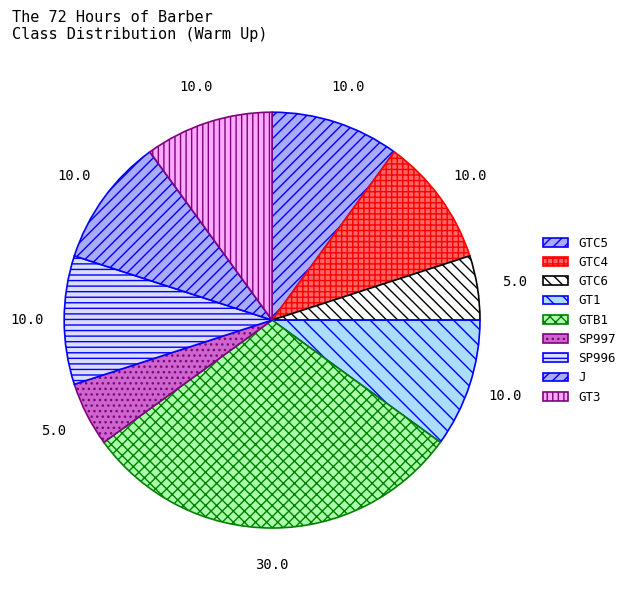

To the nearest percent, what is the combined percentage of SP997 and GT3?

15%